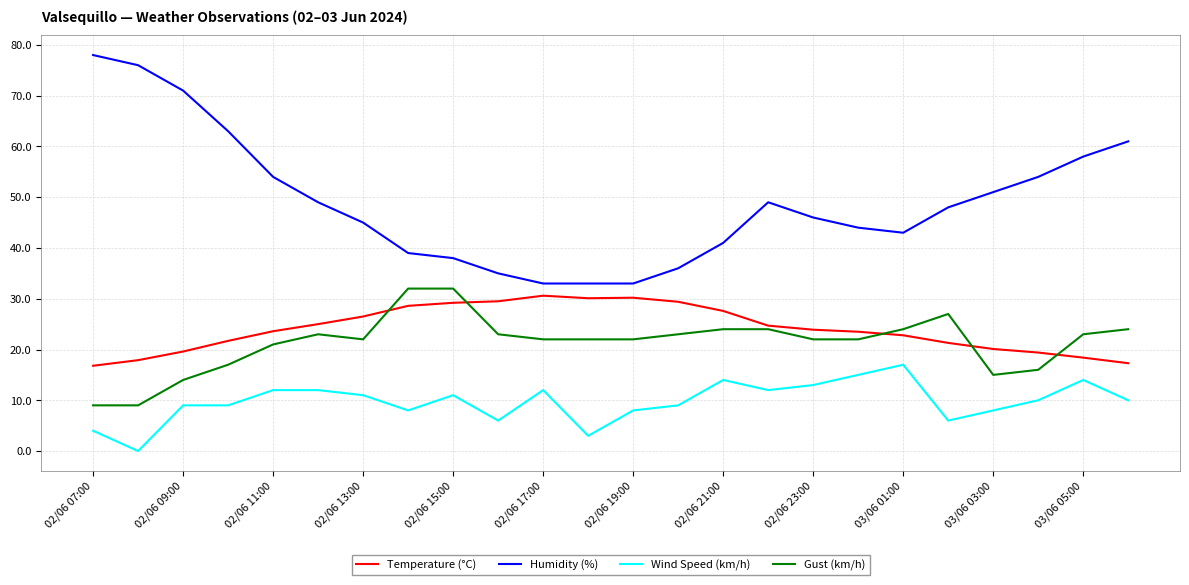

What is the minimum value for Temperature (°C)?

16.8